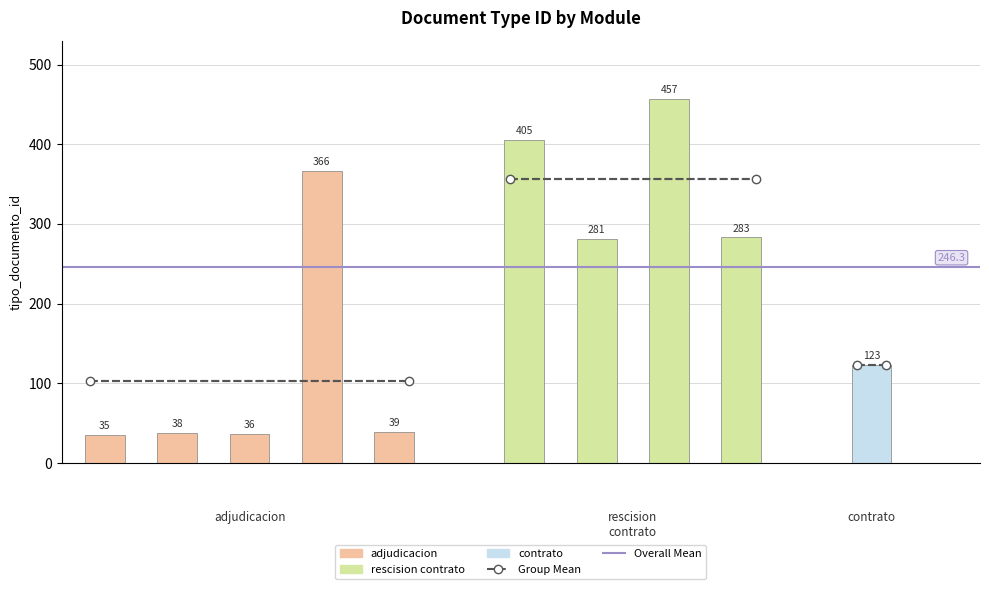

What is the value of the Group Mean bar at the 1st from the left?

102.8